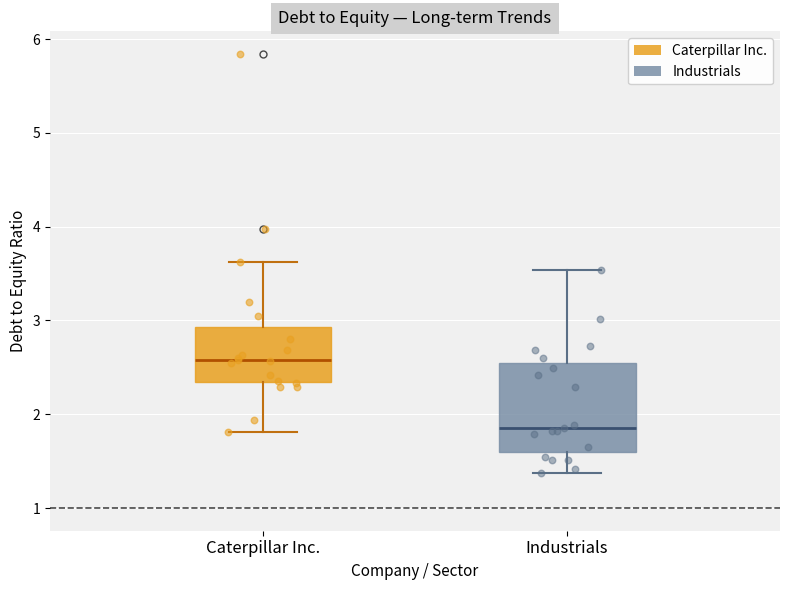

Which box's median line is the lowest?

Industrials